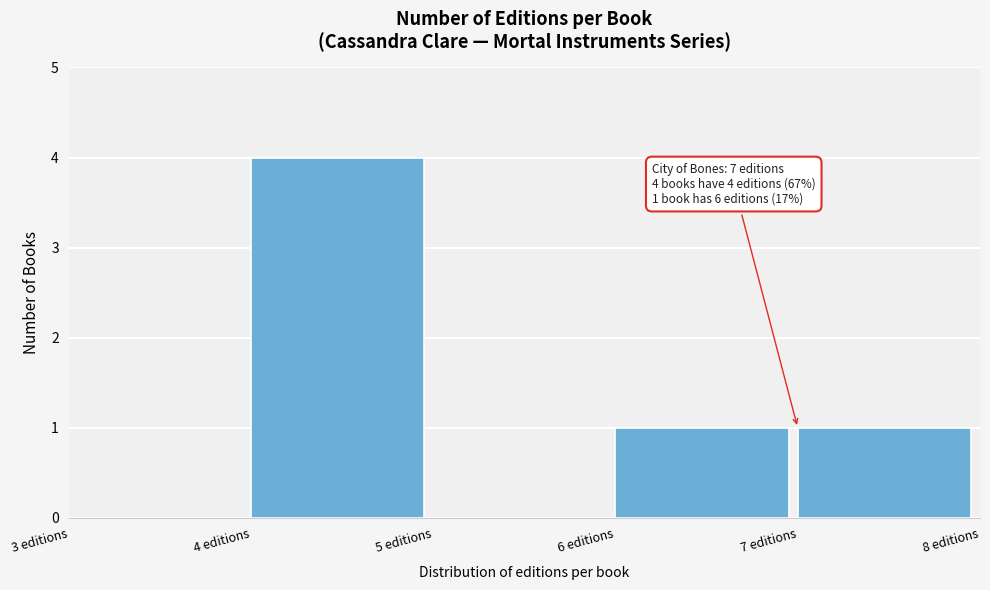

Over which range of the x-axis is the bar tallest?

4 to 5